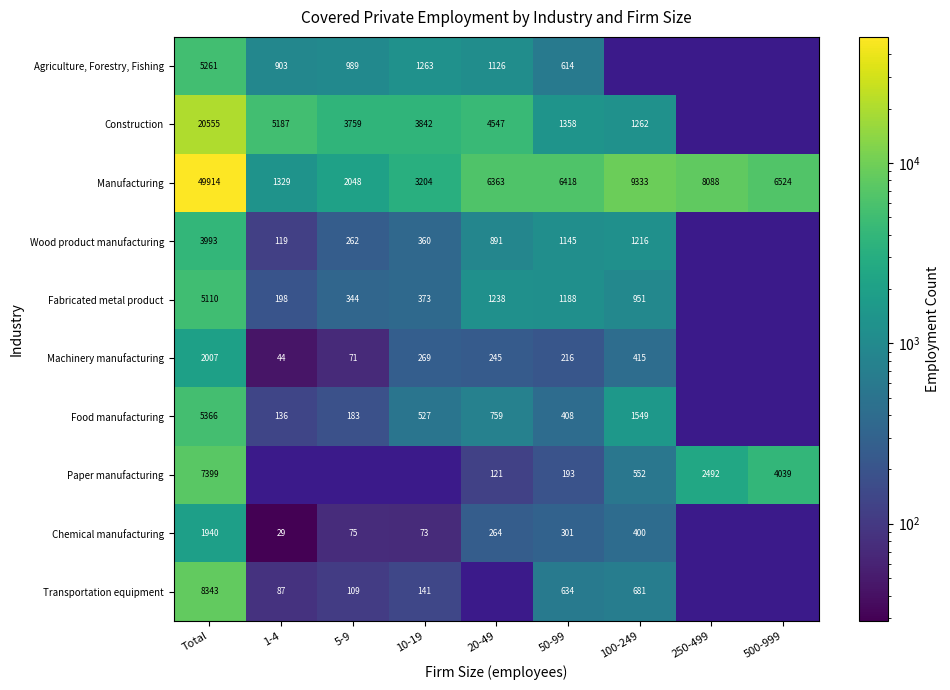

At which category is the sum across all series the highest?

Total